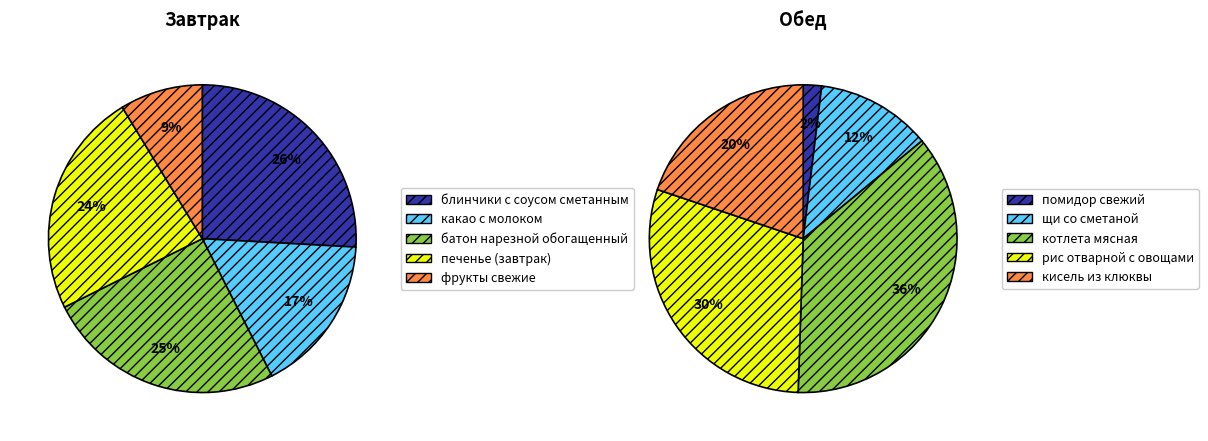

Which category has the biggest portion of the pie?

блинчики с соусом сметанным